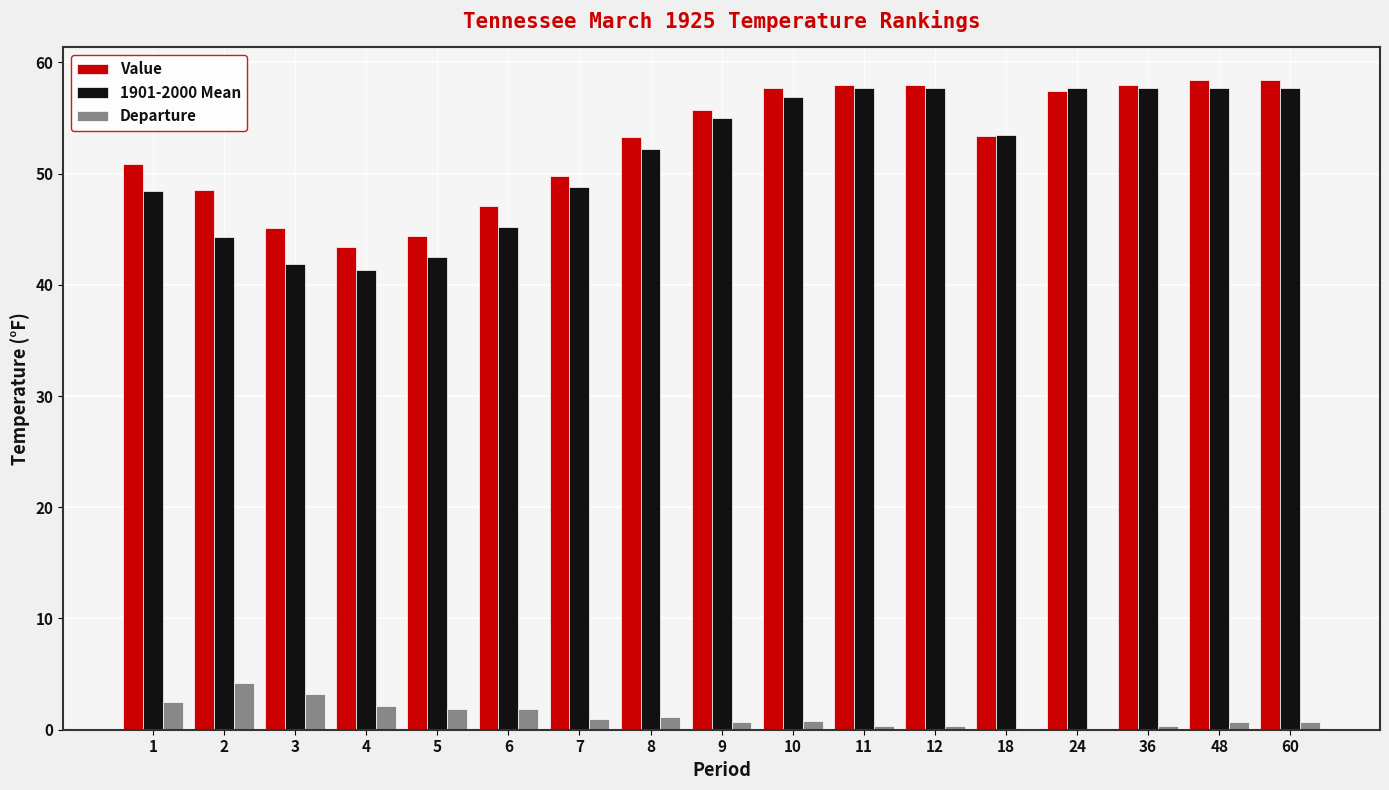

Which series has the largest range (max minus min)?

1901-2000 Mean